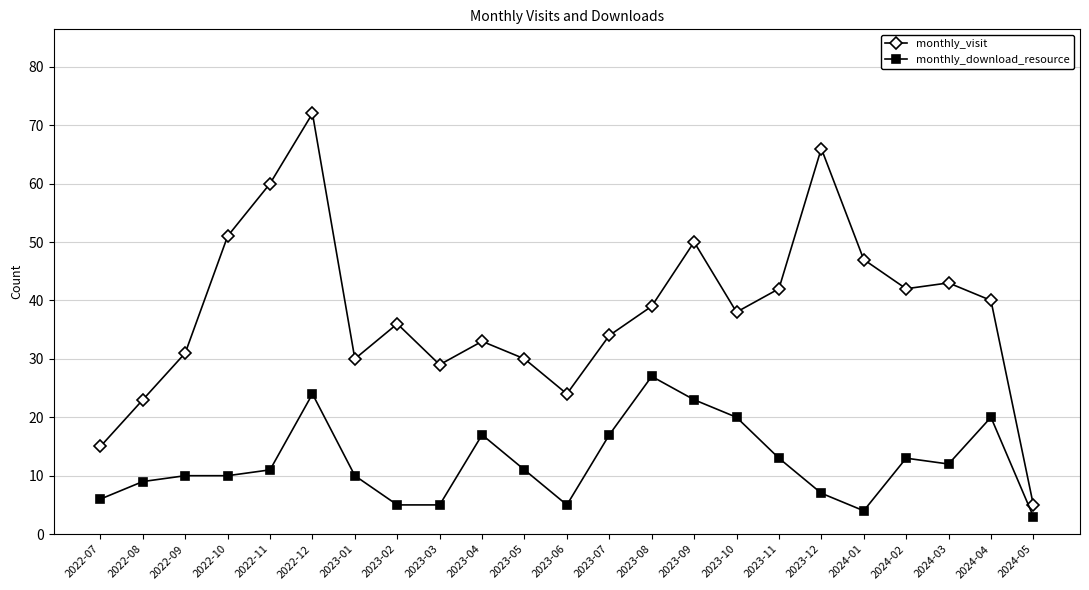

Which category has the lowest value in the monthly_download_resource series?

2024-05